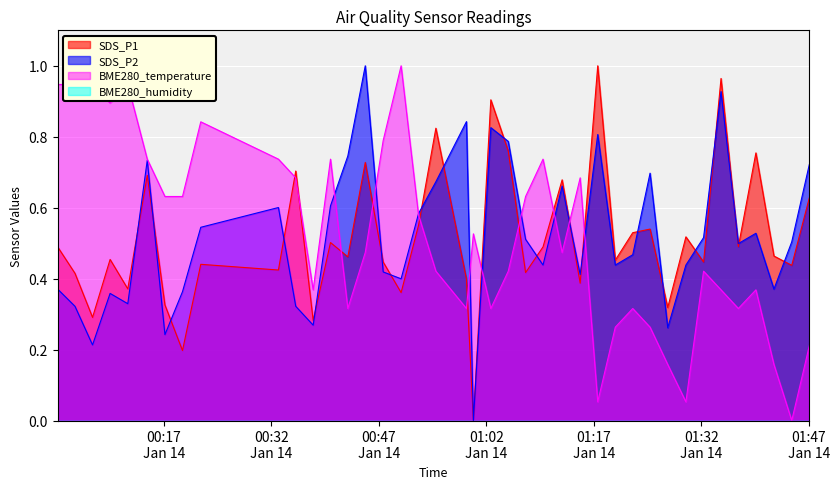

What is the difference between the second highest and minimum values in the BME280_temperature series?

0.9